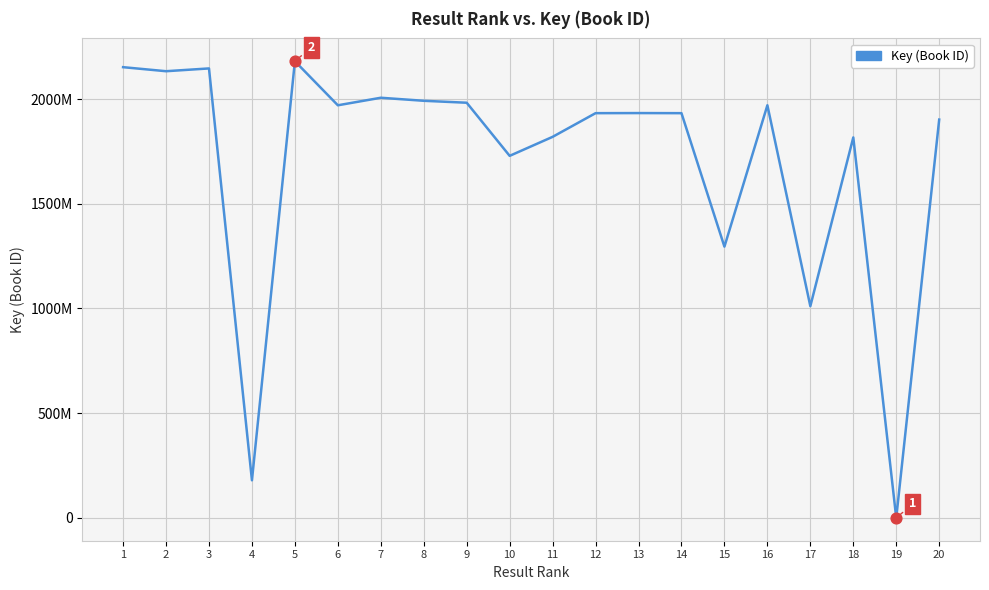

Is this an area chart (filled region under the line)?

No